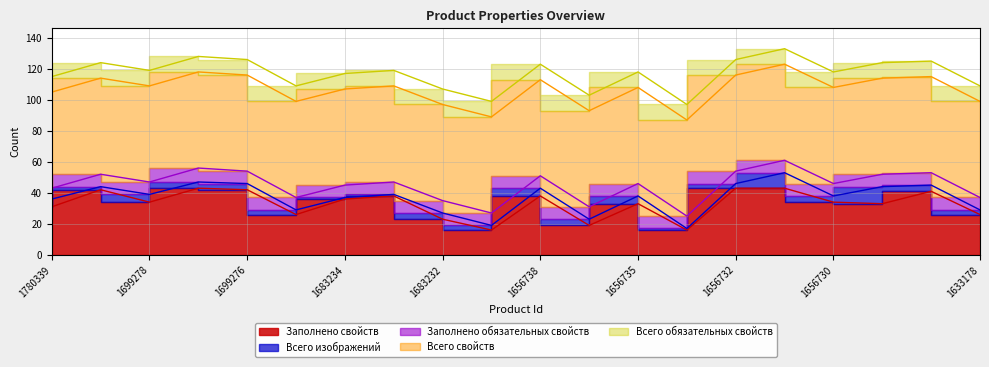

How many distinct data groups are displayed?

5